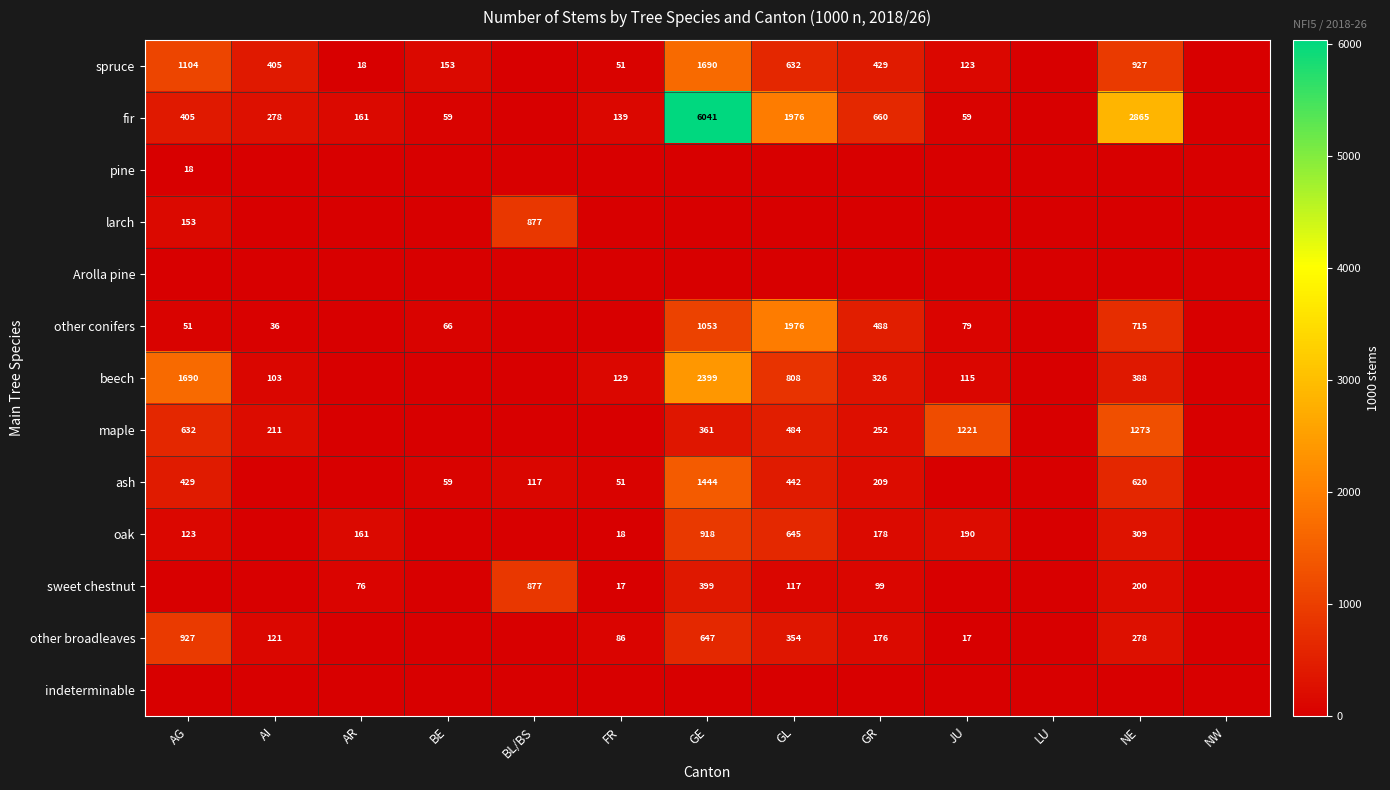

True or false: other conifers has a value of 1053 at GE.

True